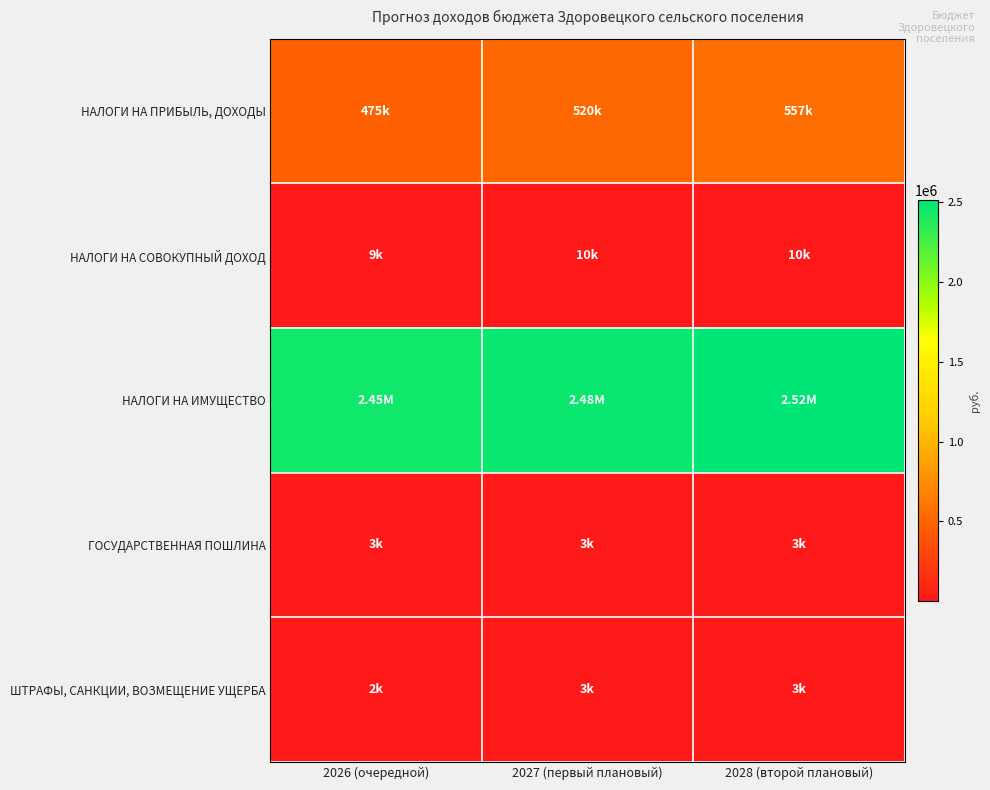

What is the smallest value displayed?

2000